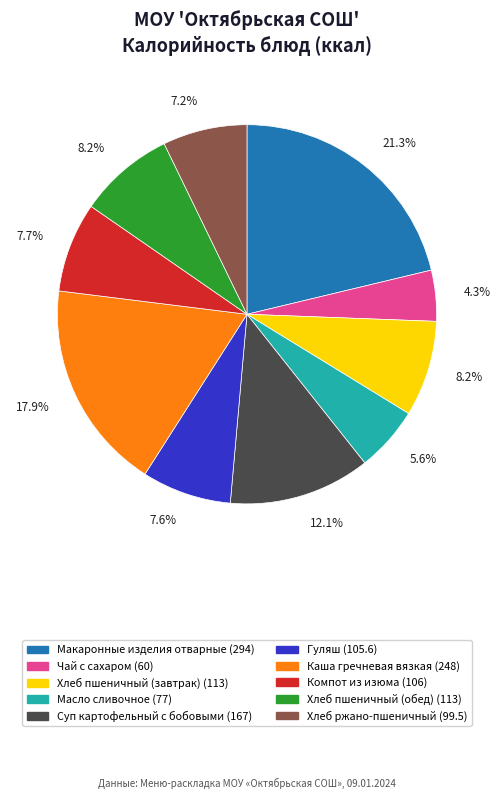

How many slices are in this pie chart?

10